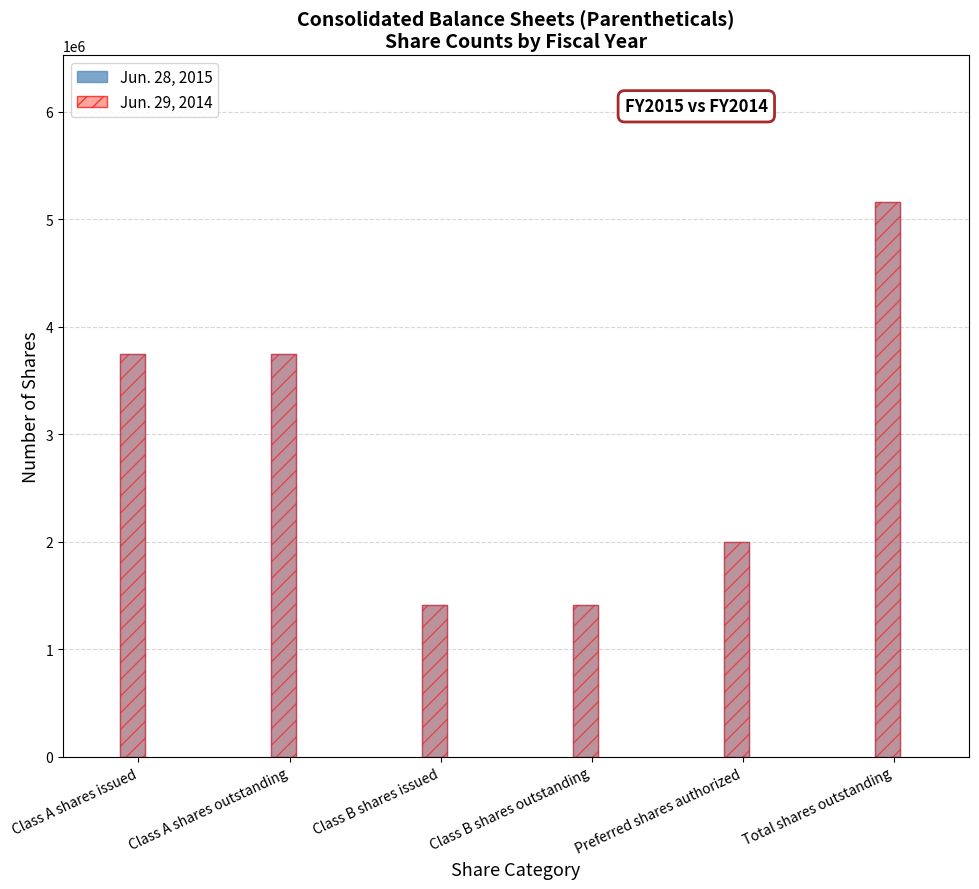

What is the minimum value shown in the chart?

1414517